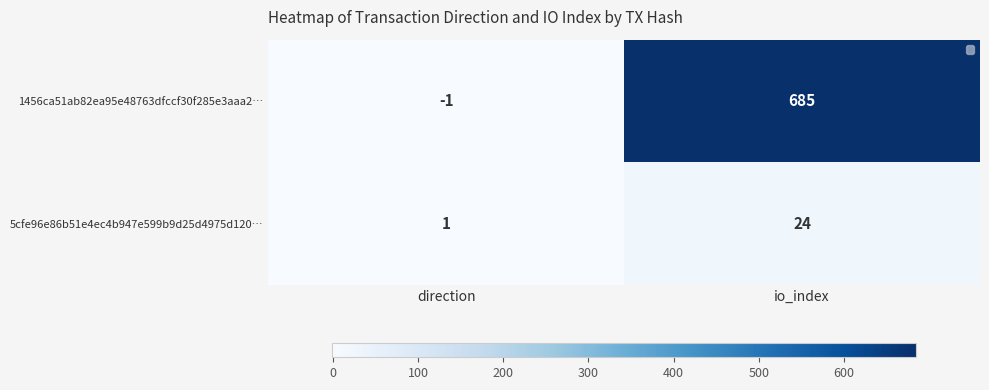

What is the spread (max minus min) of values at io_index?

661